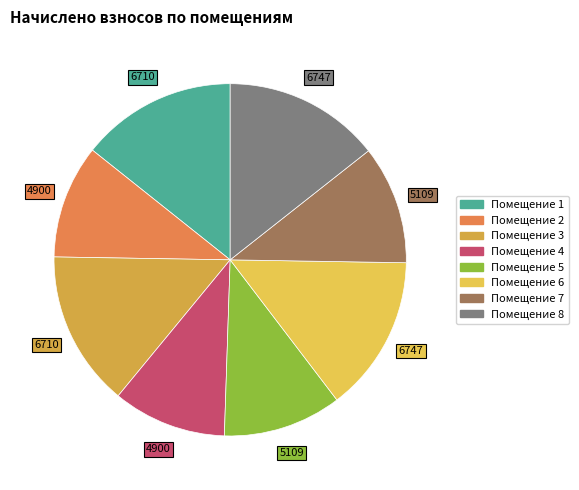

What is the largest slice in the pie chart?

6